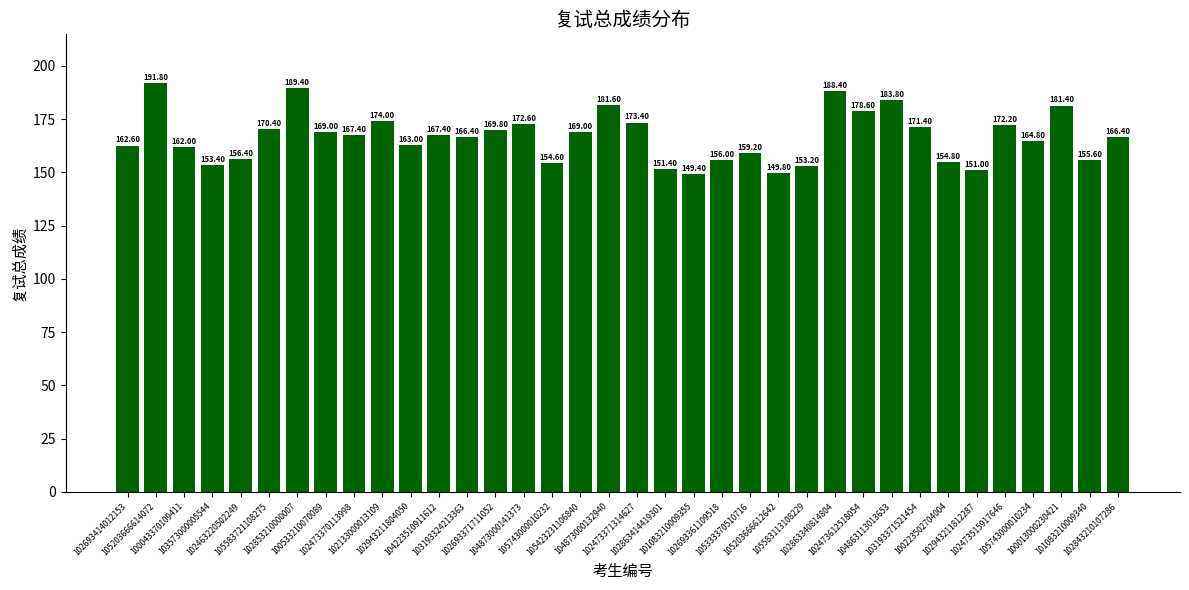

Does the chart contain any negative values?

No